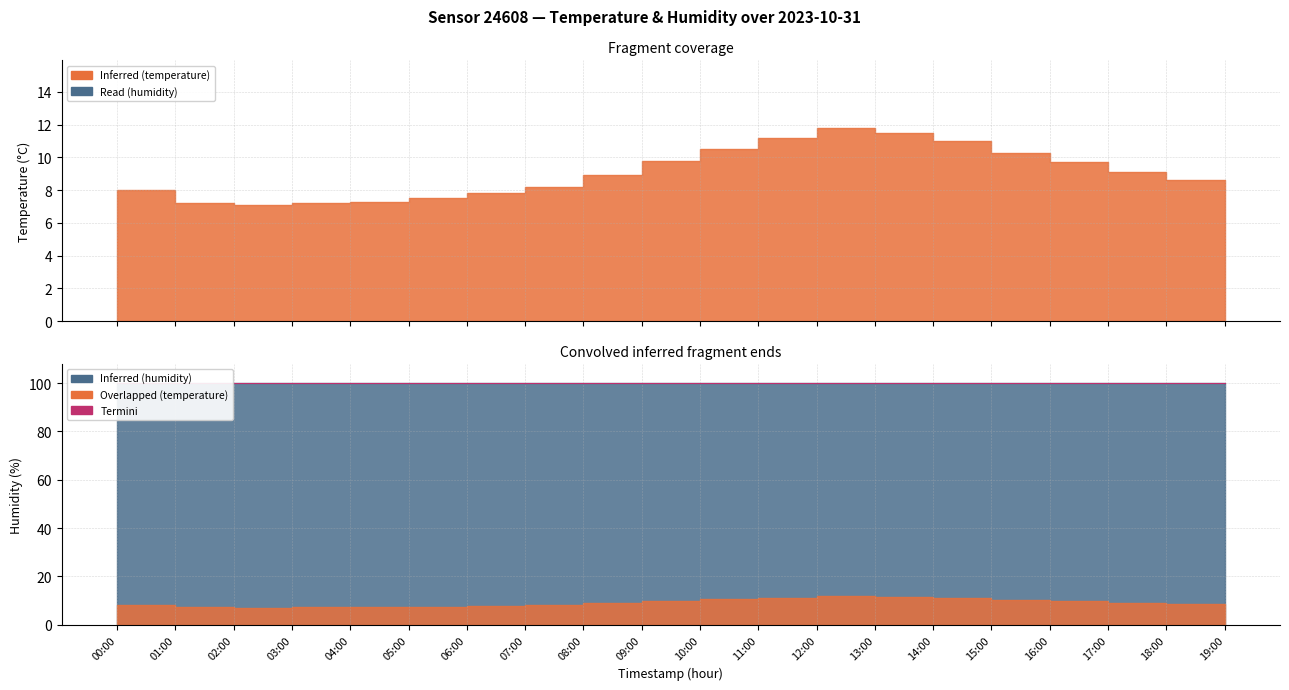

Where is the first local minimum?

02:00